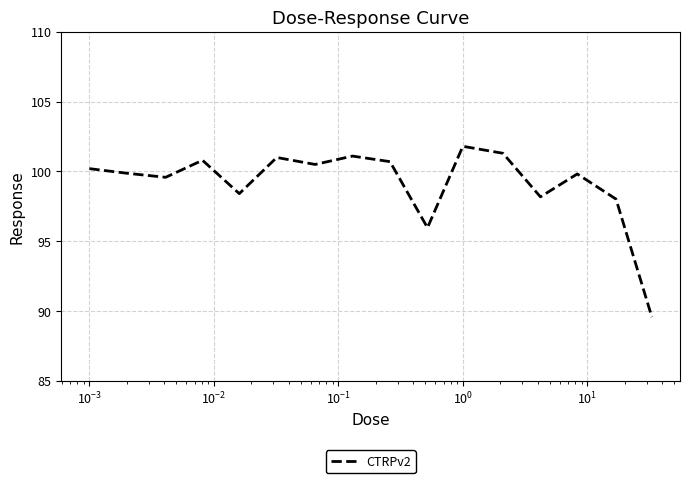

What is the average value?

99.2